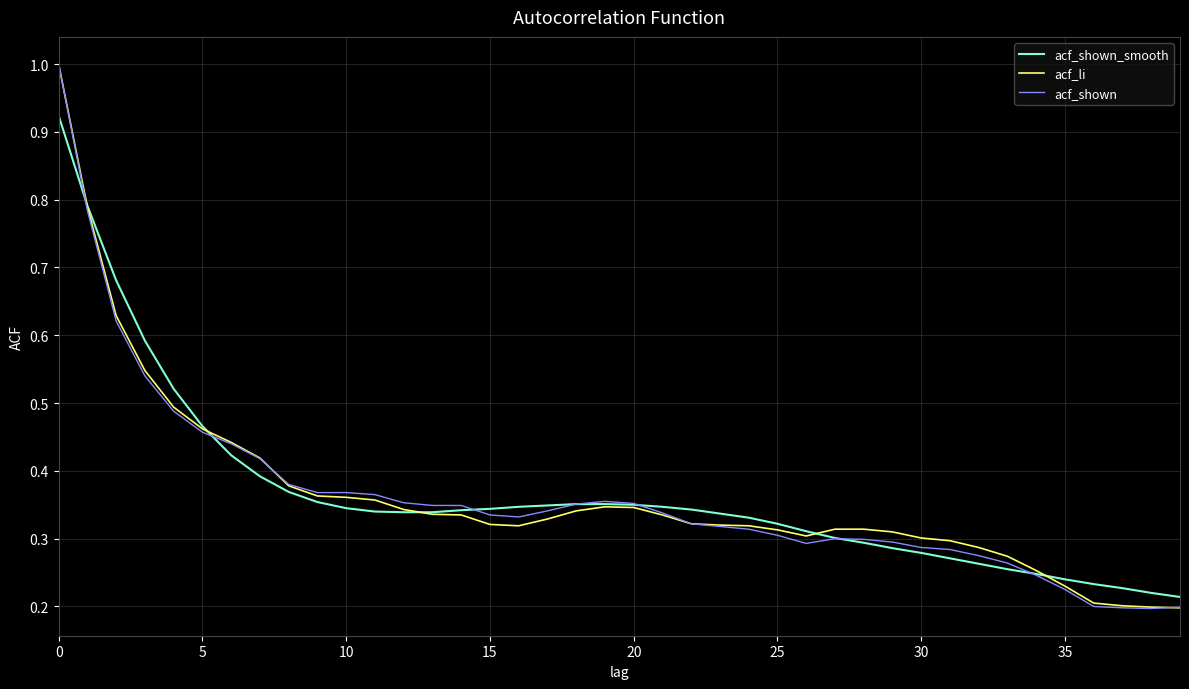

What is the maximum value for acf_li?

1.0